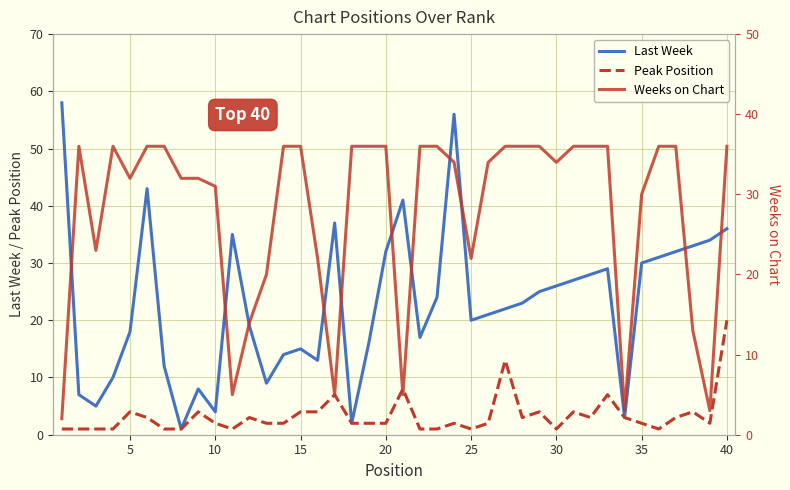

What is the difference between the second highest and second lowest values in the Peak Position series?

12